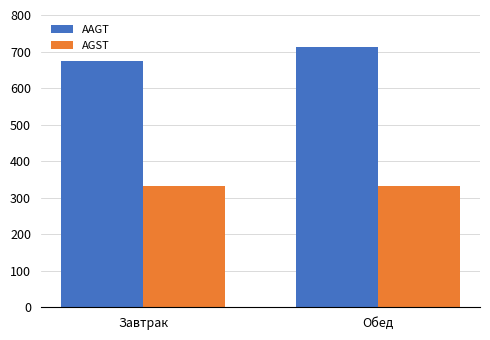

What is the sum of all AGST values?

664